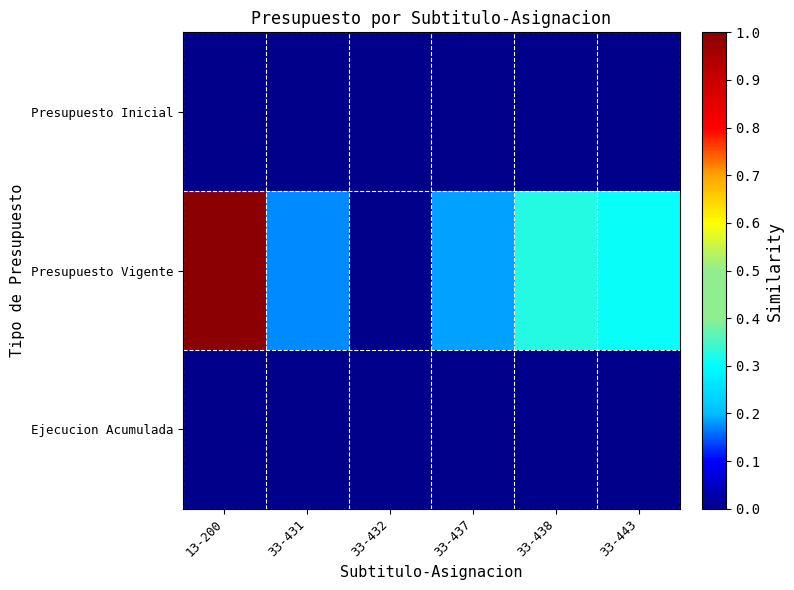

At 33-432, list the series in order from largest to smallest.

Presupuesto Vigente, Presupuesto Inicial, Ejecucion Acumulada